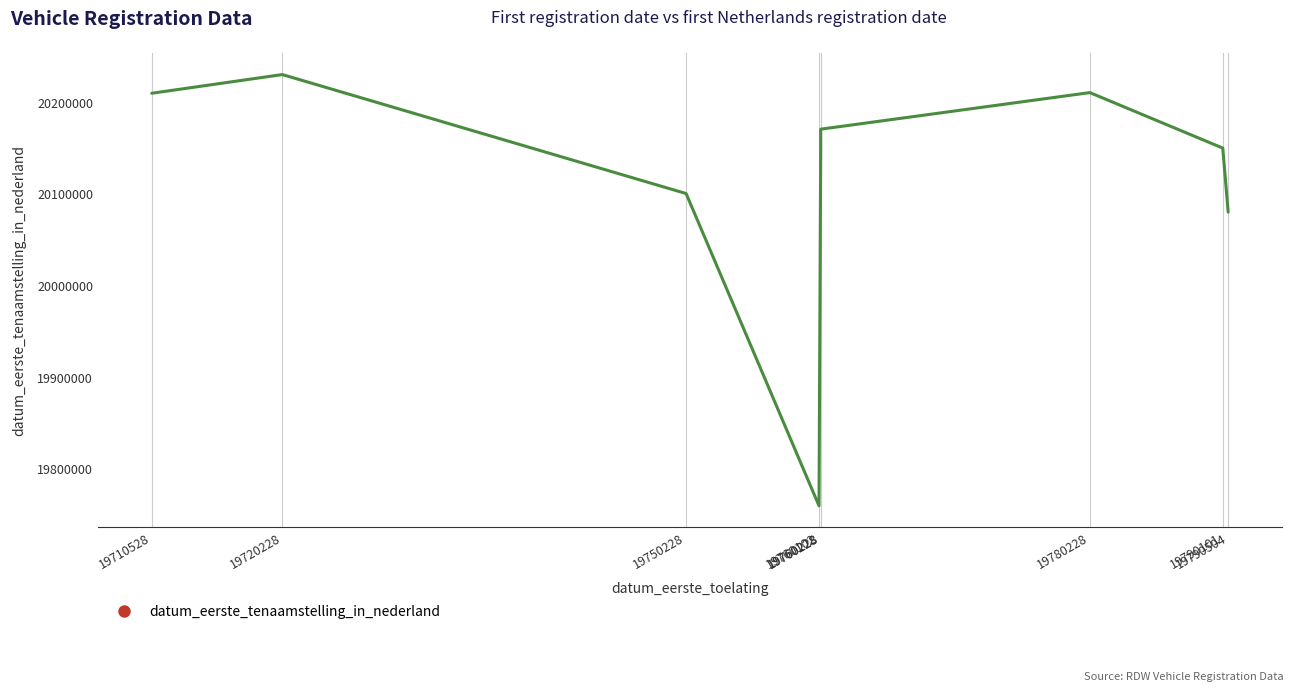

Which has a higher value, 19750228 or 19780228?

19780228